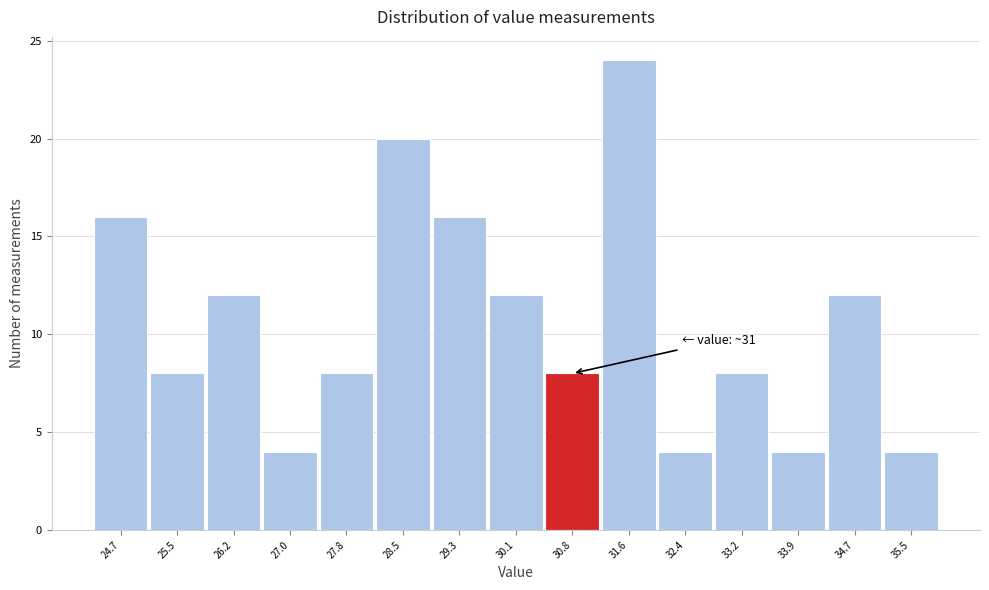

Reading right to left, what are all the values shown in this chart?

35.5=4	34.7=12	33.9=4	33.2=8	32.4=4	31.6=24	30.8=8	30.1=12	29.3=16	28.5=20	27.8=8	27.0=4	26.2=12	25.5=8	24.7=16